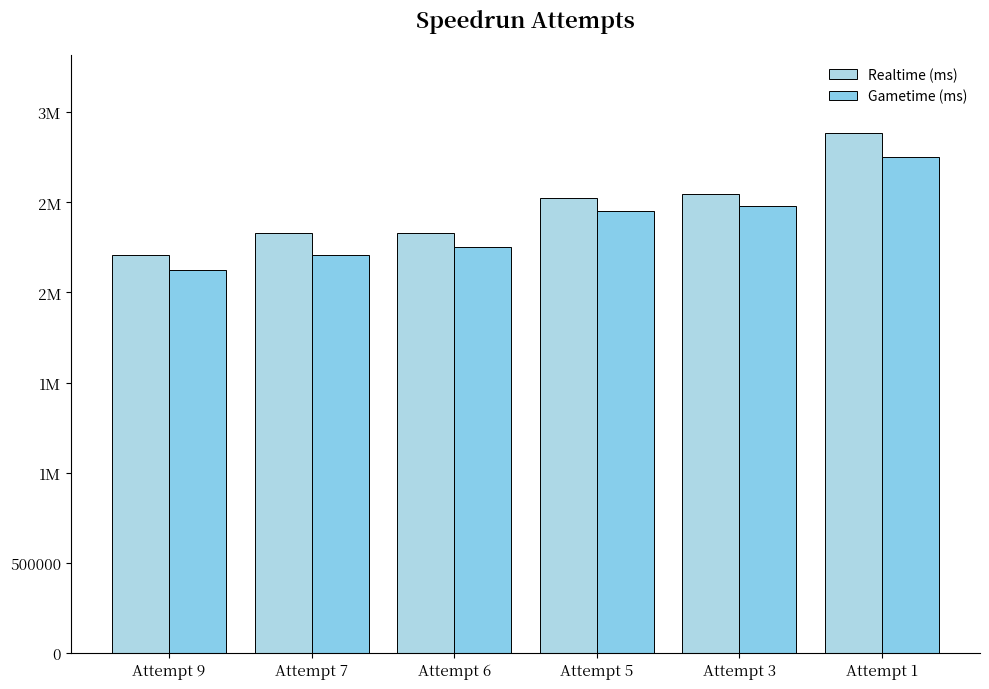

At which category does the chart reach its peak across all series?

Attempt 1